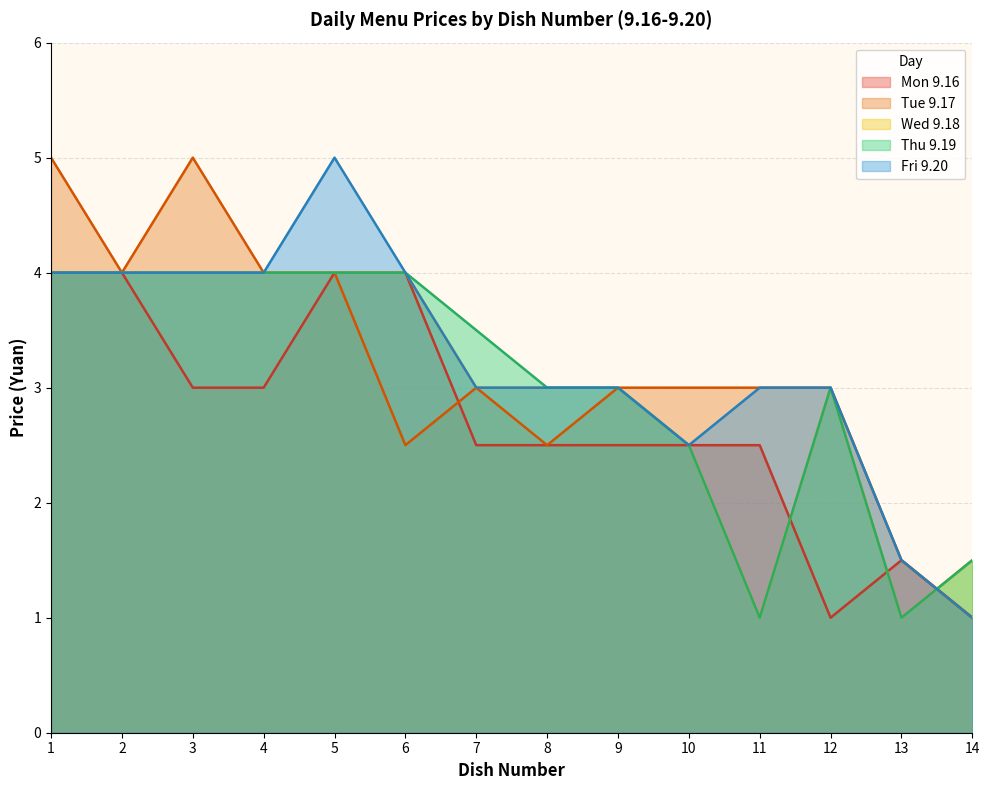

How many intersections are there between Mon 9.16 and Tue 9.17?

1